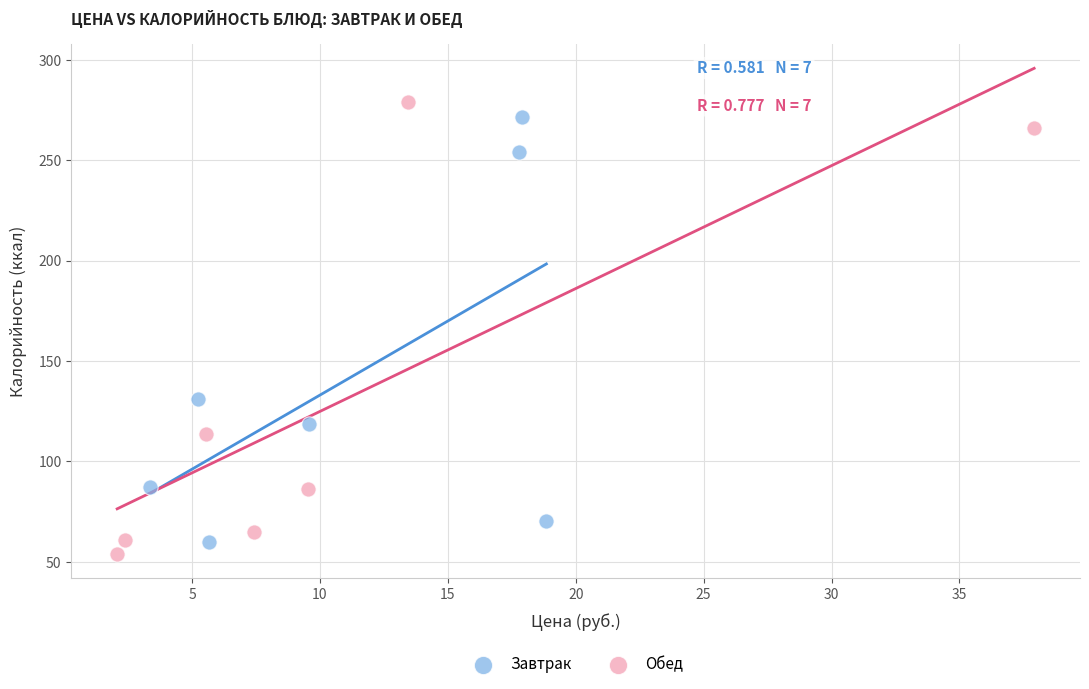

What are all the series names shown in the legend?

Завтрак, Обед